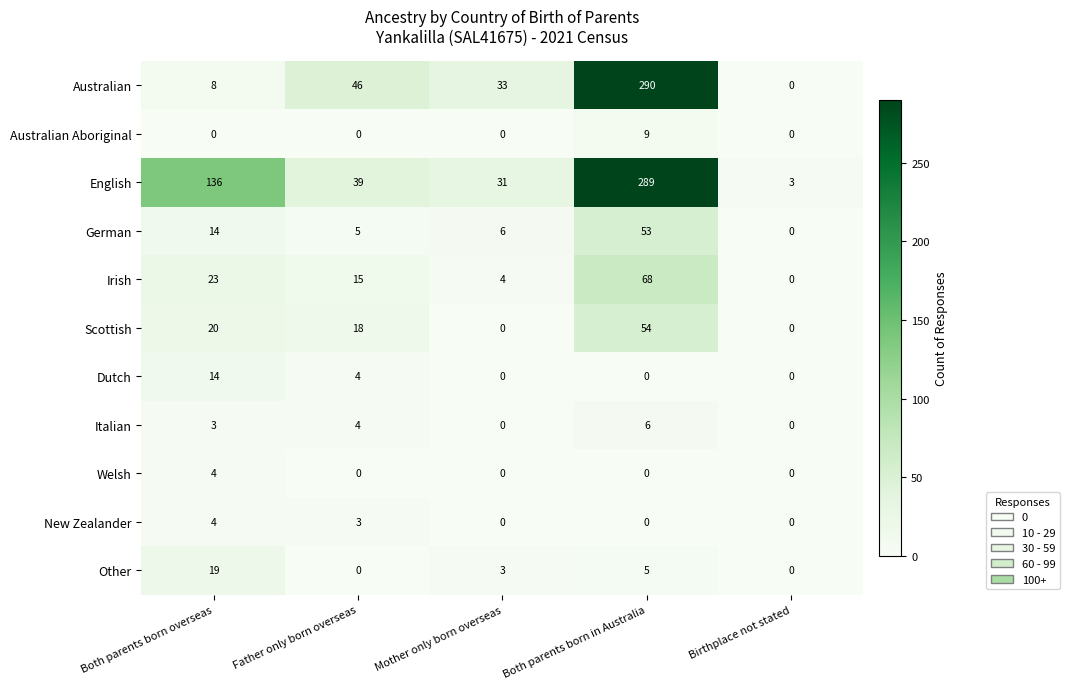

What is the maximum value shown in the chart?

290